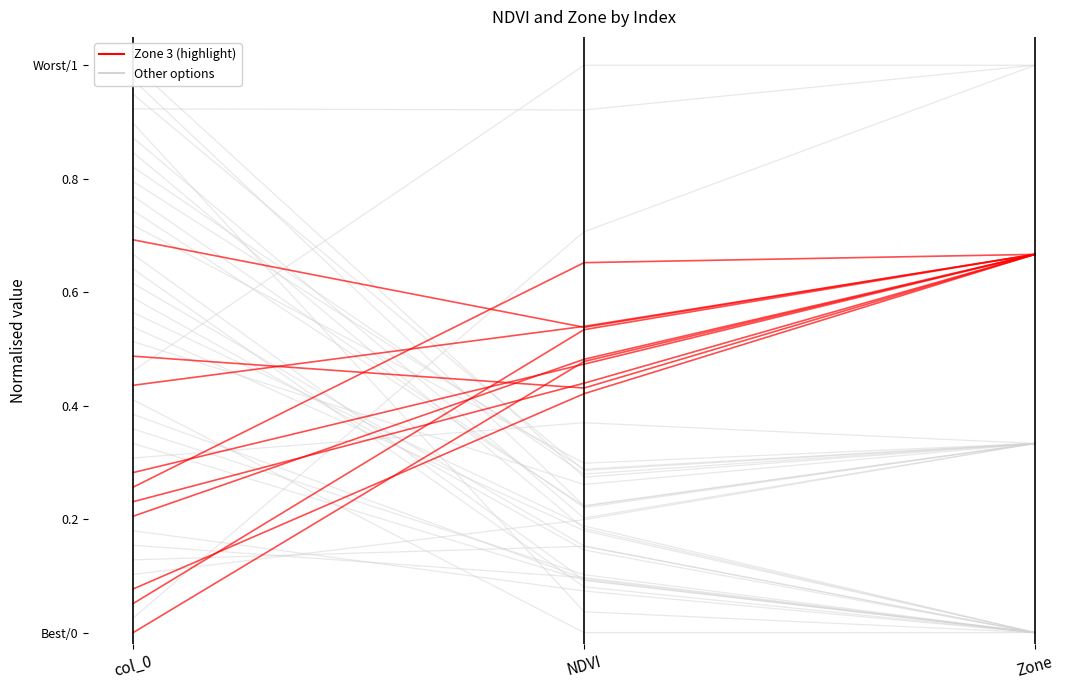

Between col_0 and NDVI, which series saw the biggest shift?

Other options